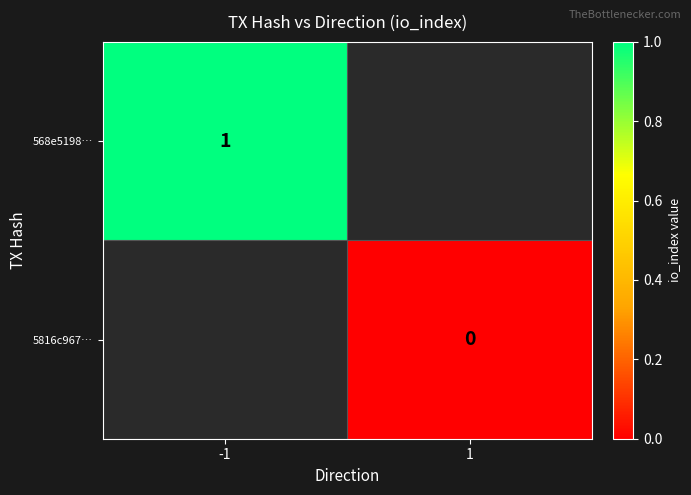

Is it true that 568e5198… equals 1 at -1?

True